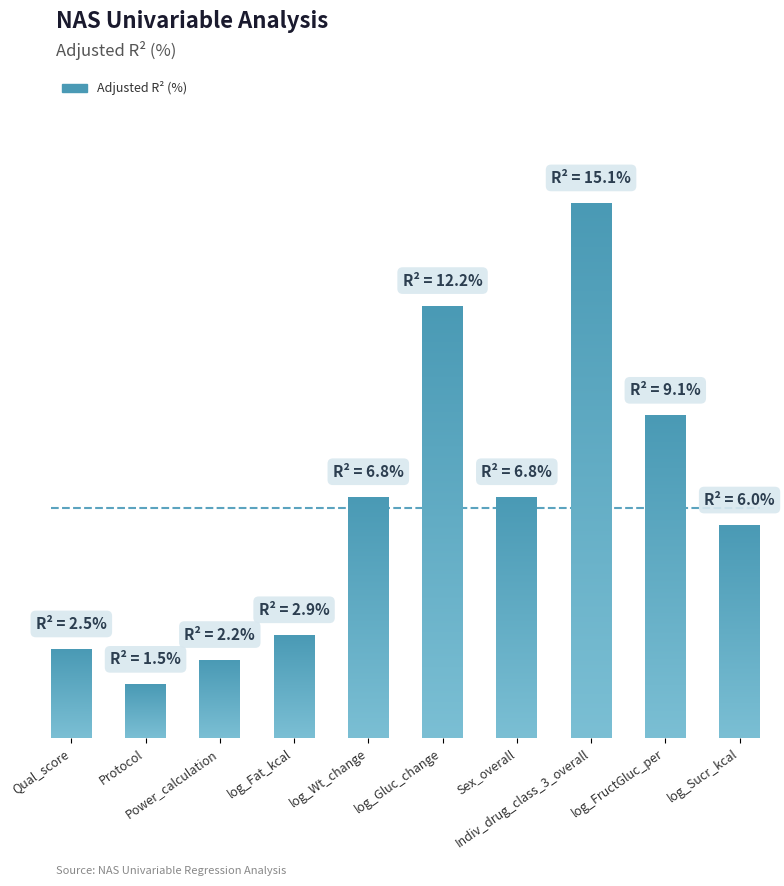

The chart shows a value of 0.7 at Power_calculation. True or false?

False